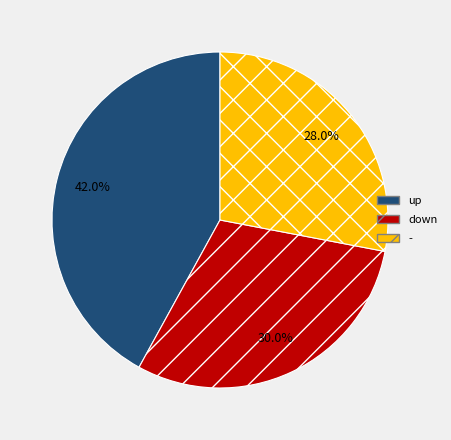

Which slice is the largest?

up